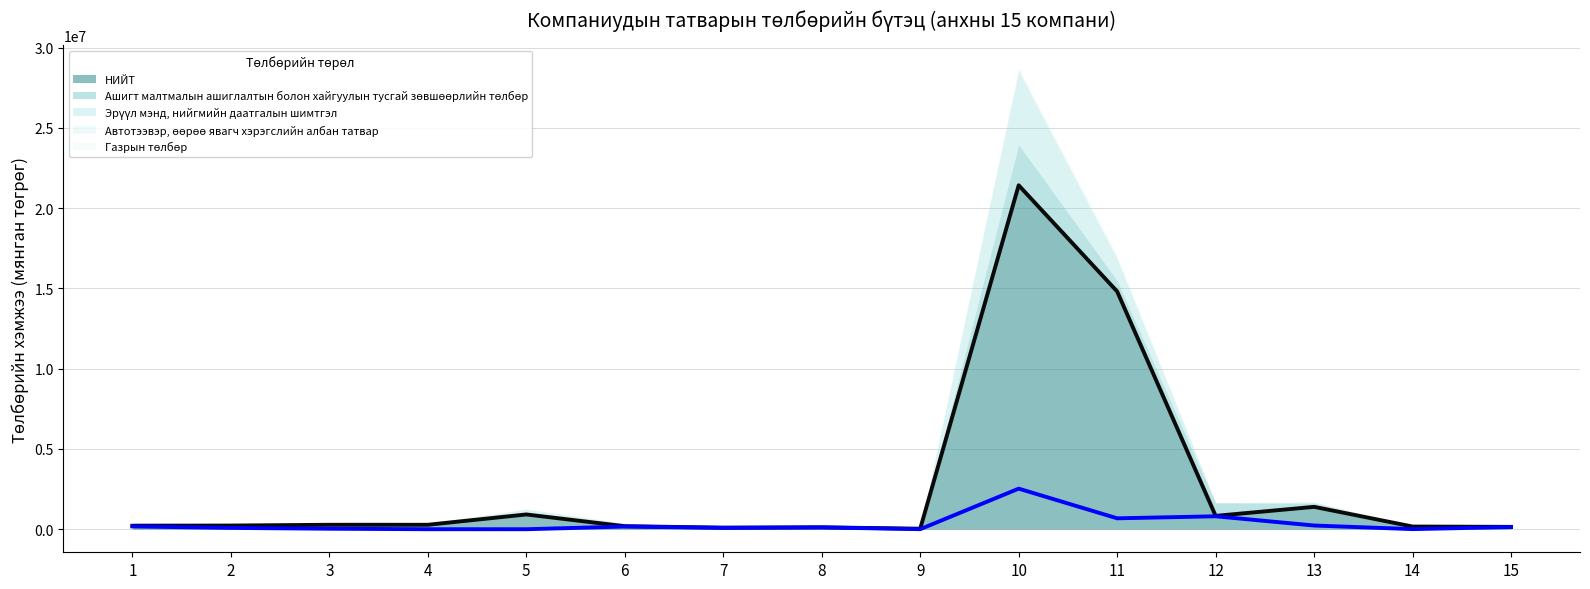

True or false: Эрүүл мэнд, нийгмийн даатгалын шимтгэл has more than 0 points higher than both neighbors.

True